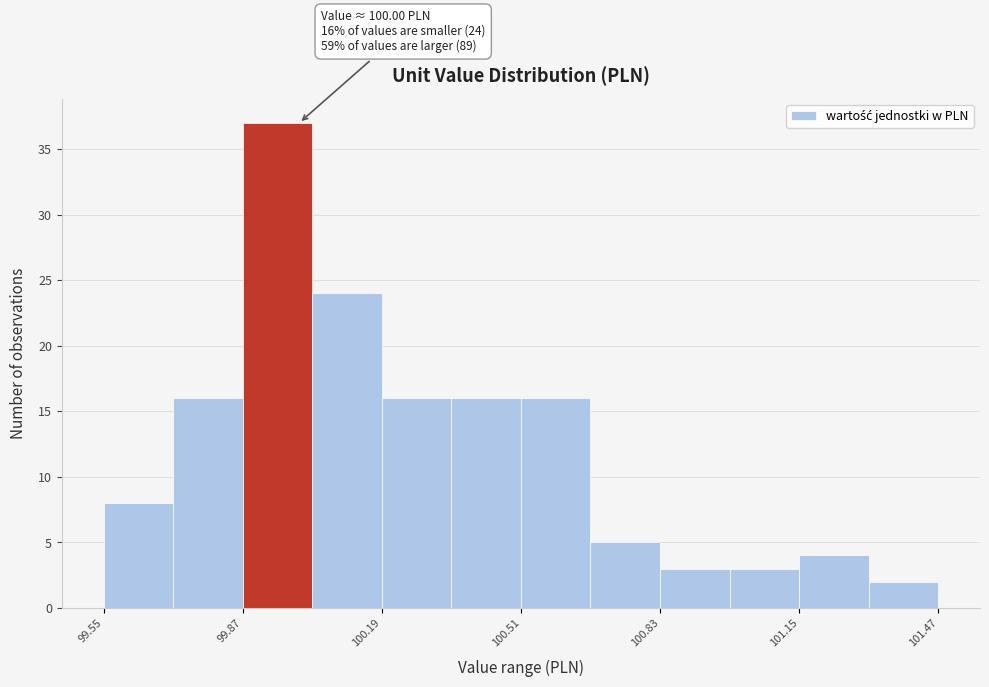

Around what value on the x-axis is the tallest bar? Give the approximate position of its centre, as read against the axis.

99.95